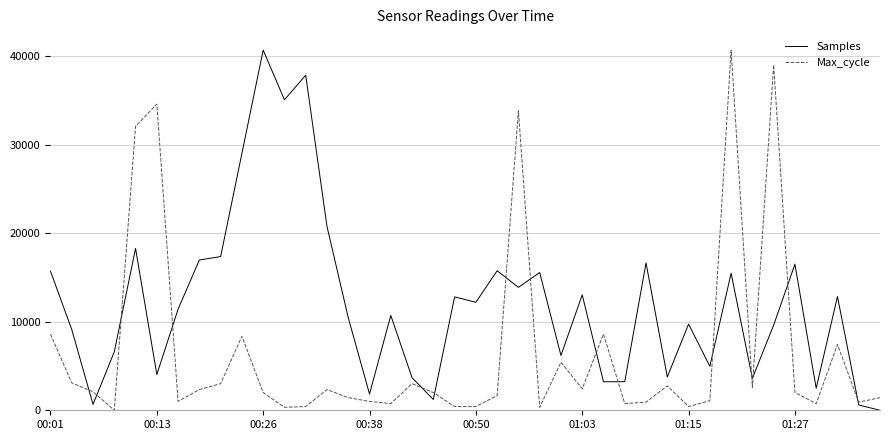

What is the average value of the Samples series?

12086.4